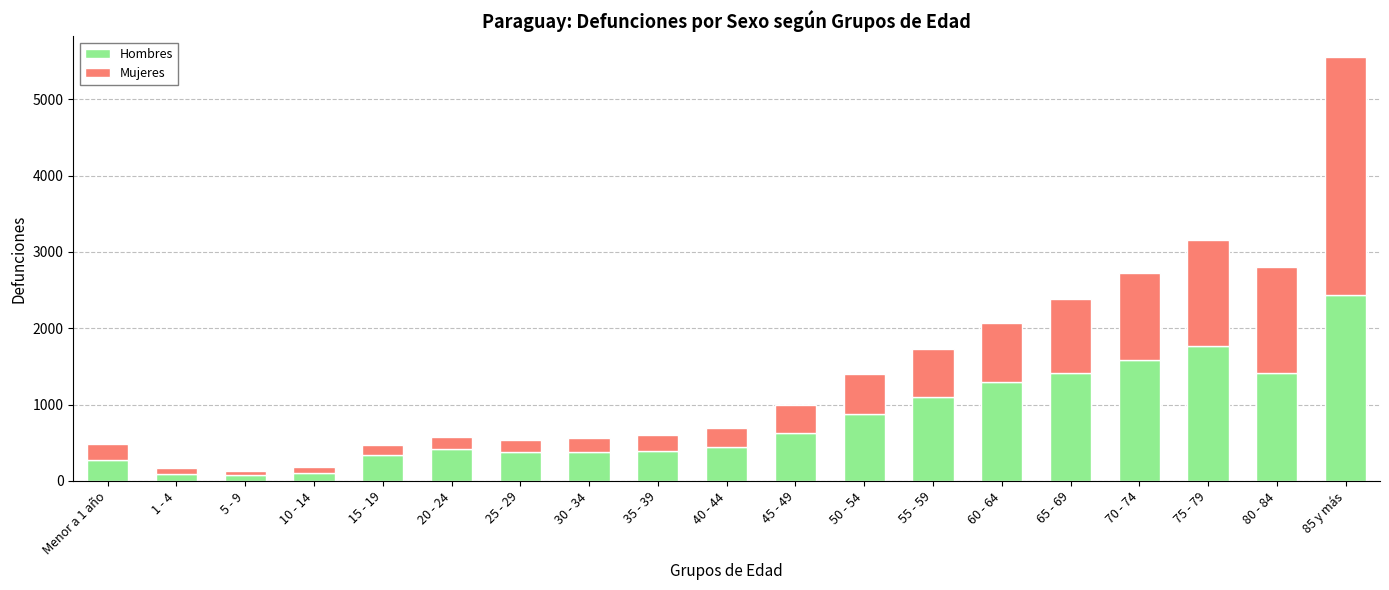

Which category has the highest value in the Hombres series?

85 y más